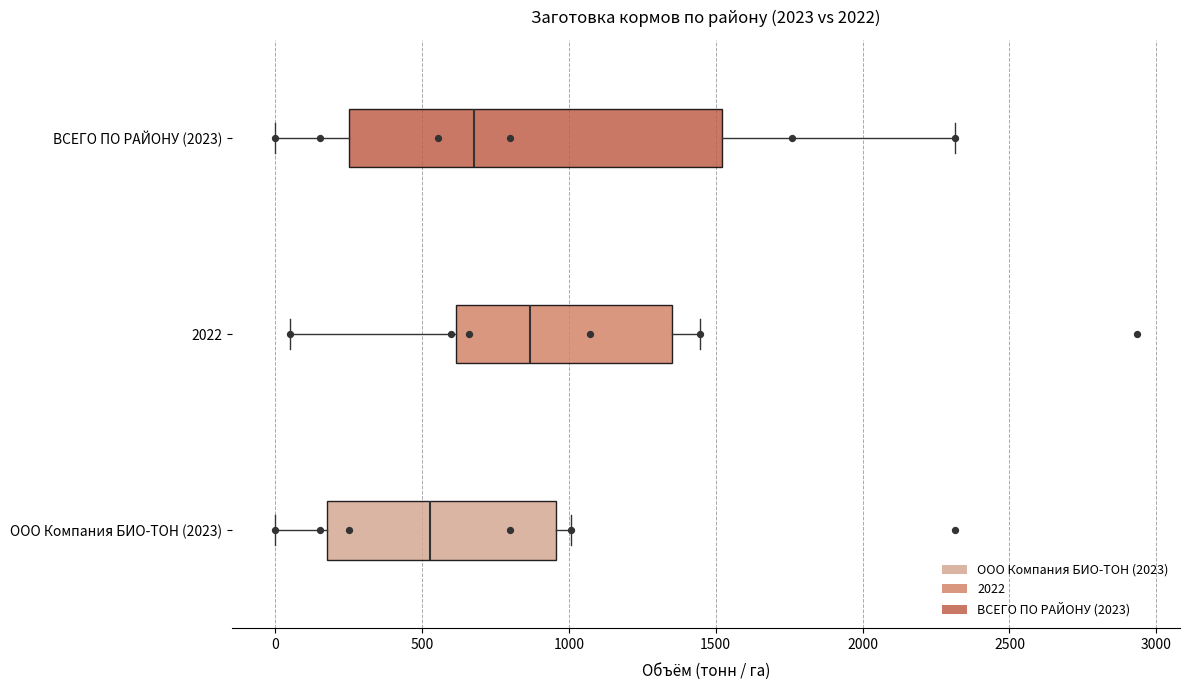

Which box is the widest, from its left edge to its right edge?

ВСЕГО ПО РАЙОНУ (2023)